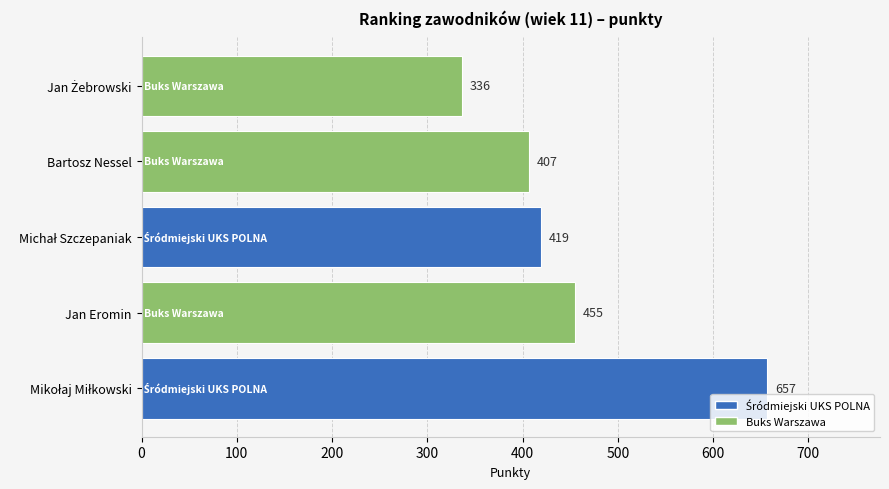

Reading bottom to top, extract all data points from this chart.

657	455	419	407	336